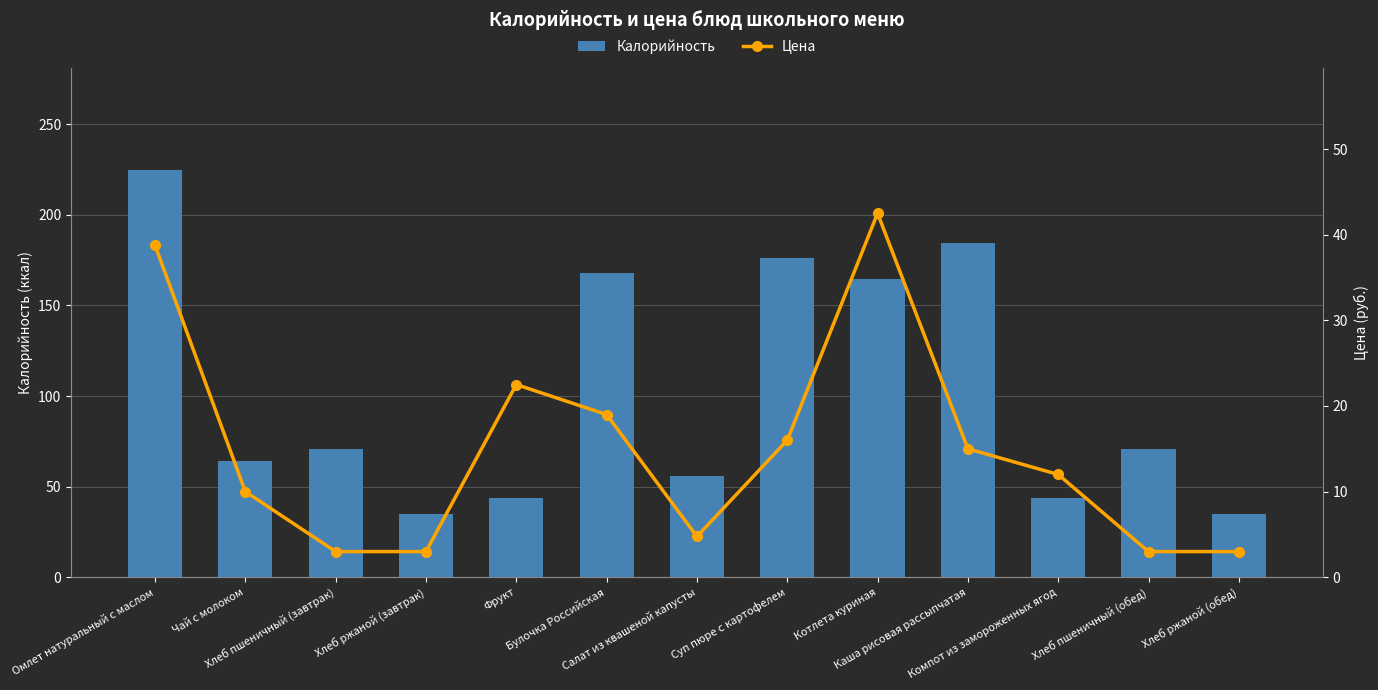

What is the label of the 2nd bar from the right?

Хлеб пшеничный (обед)